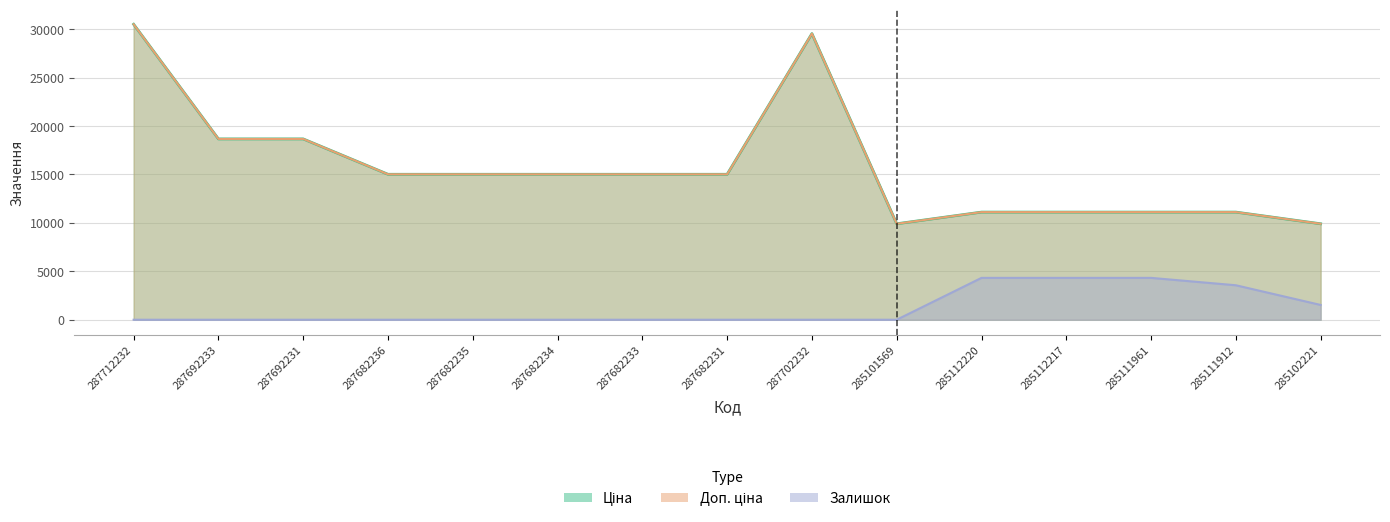

At how many categories does at least one series exceed 2649?

15